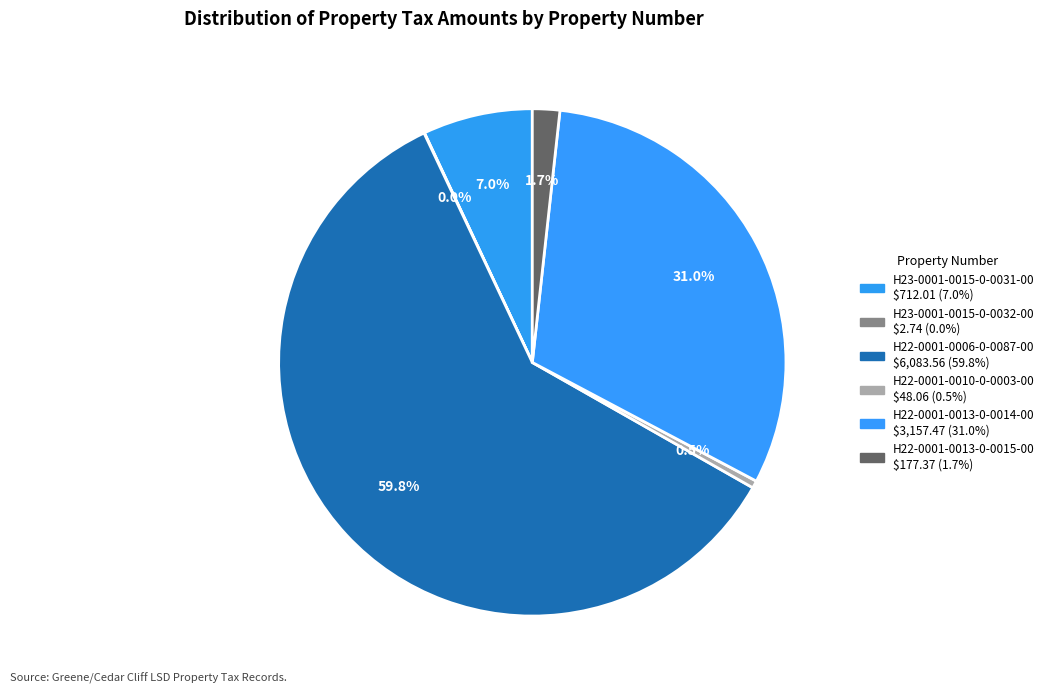

Is it true that H22-0001-0006-0-0087-00 is 50% of the pie?

False